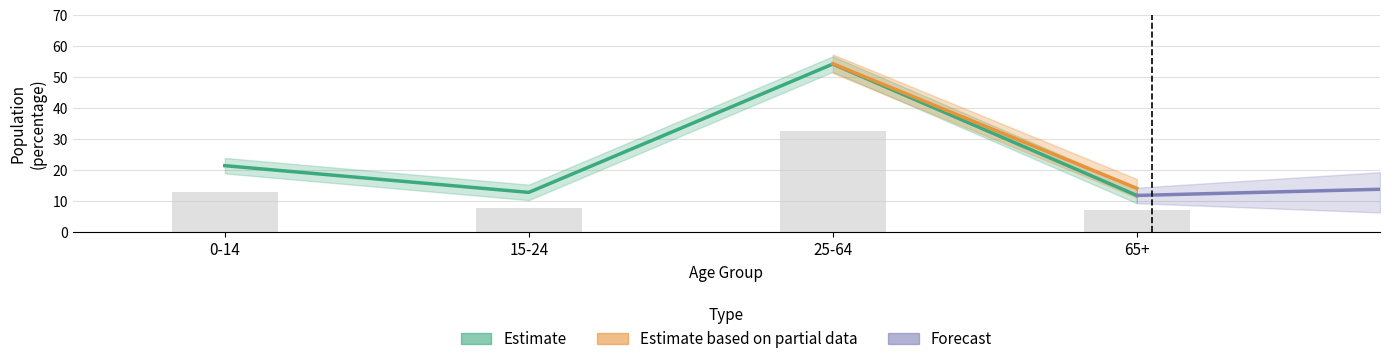

How many data points in Whittlesea are above 21?

2